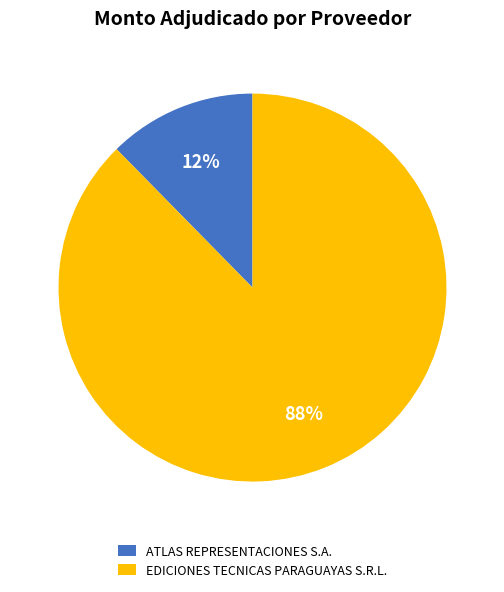

Count the number of slices in the pie.

2